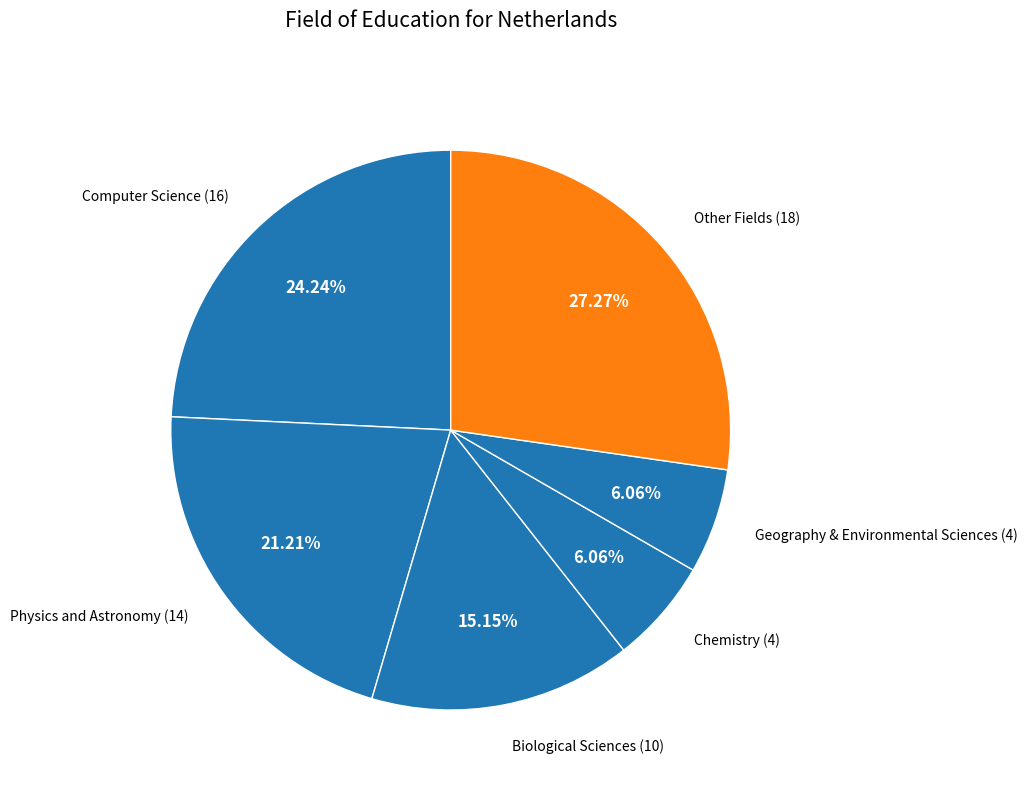

How much of the chart is everything except Physics and Astronomy?

78.8%